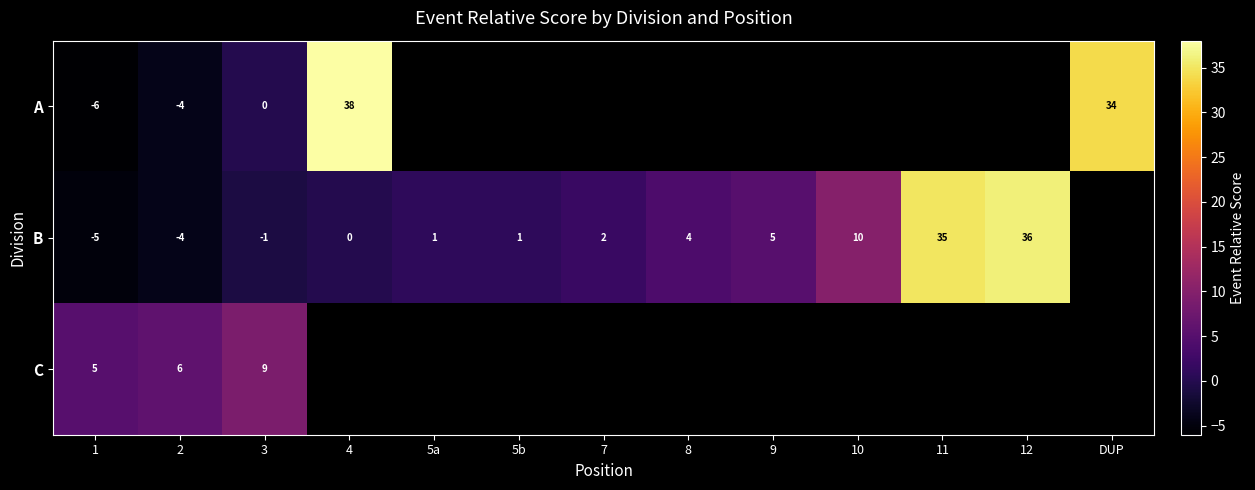

What is the sum of the B values at 10 and 5a?

11